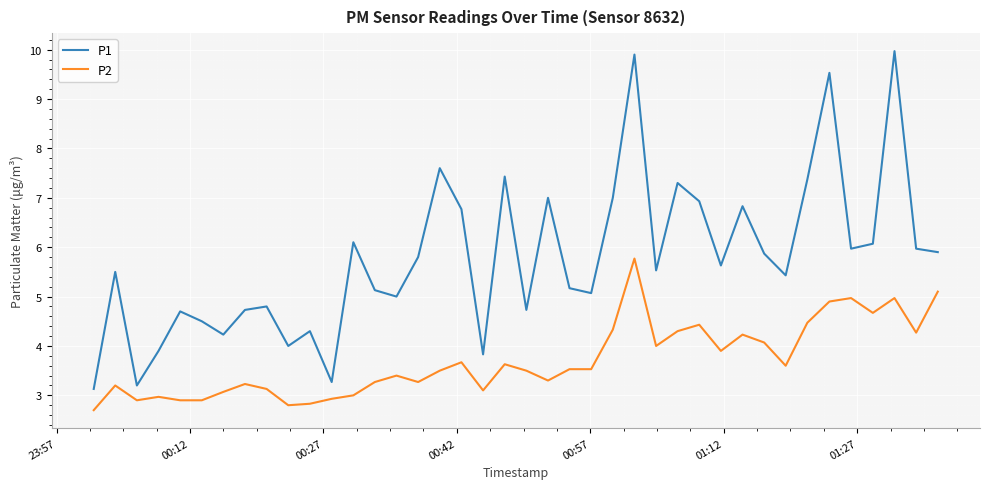

Which series has the widest spread of values?

P1